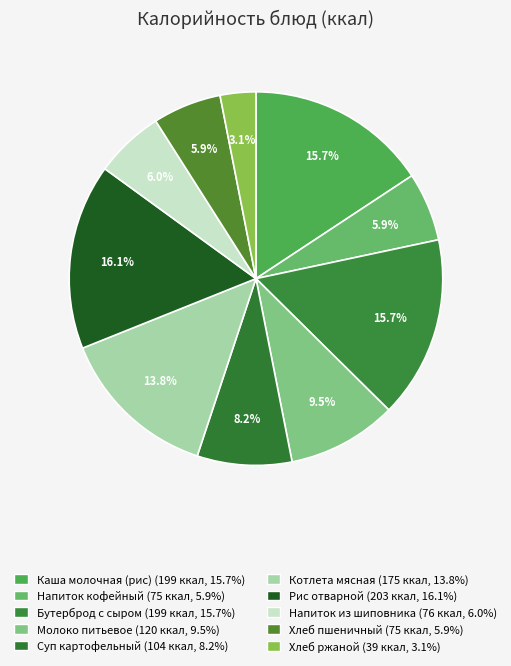

Count the number of slices in the pie.

10